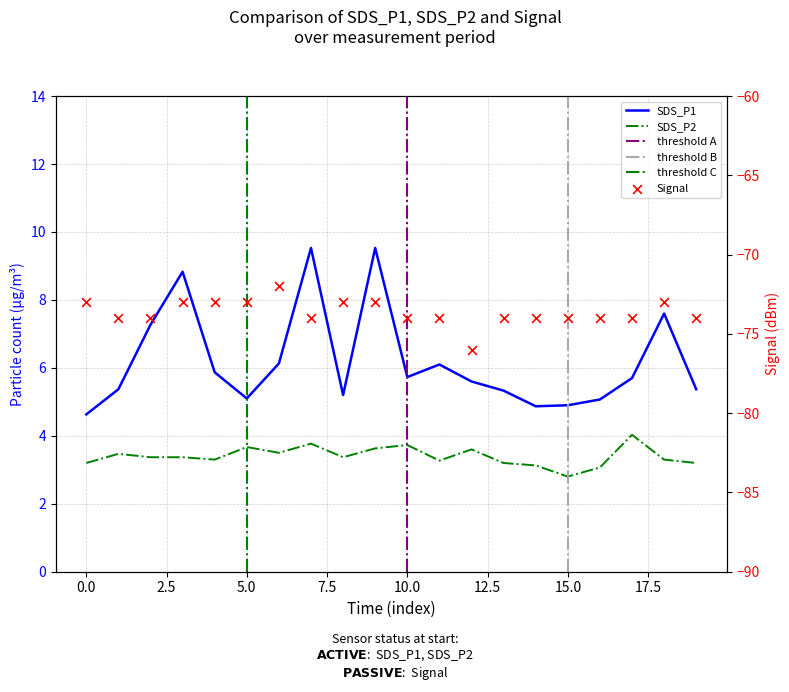

Is the value of SDS_P2 at 00:15 greater than the value of SDS_P1 at 01:15?

No